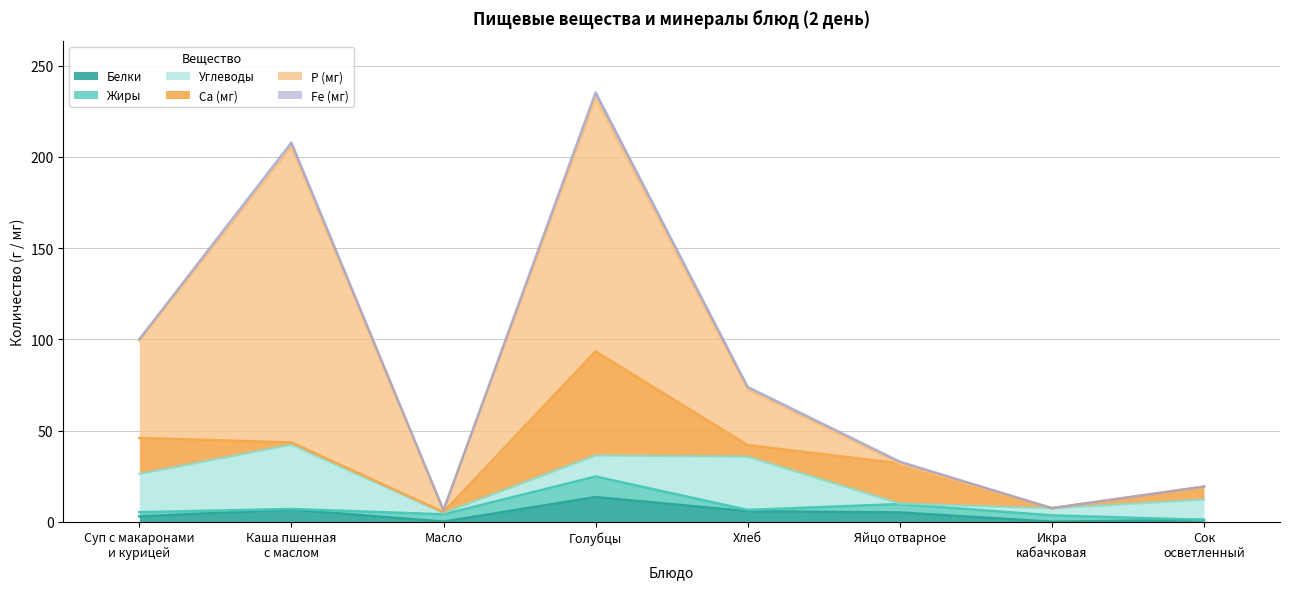

The value of Углеводы at Суп с макаронами
и курицей is 21.0. True or false?

True